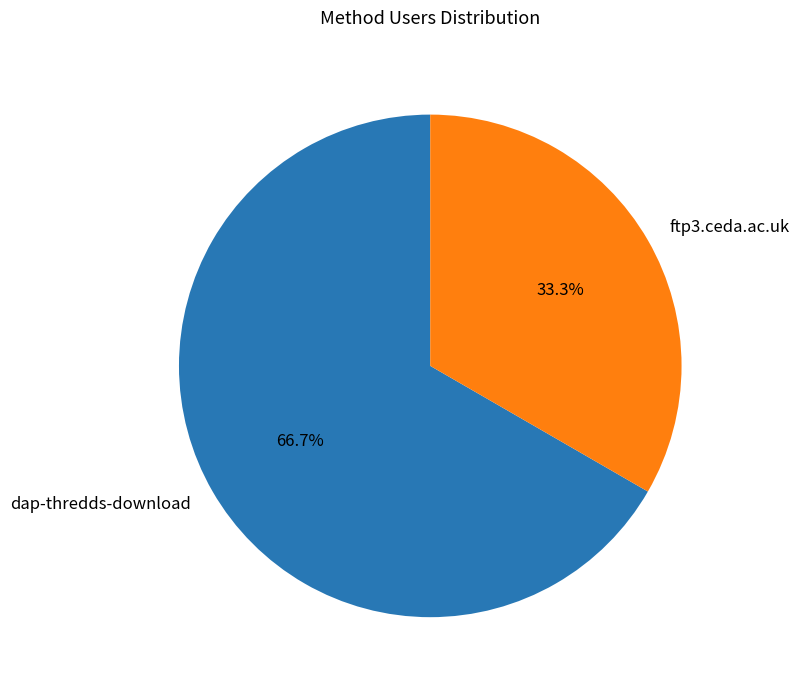

What percentage do dap-thredds-download and ftp3.ceda.ac.uk together represent?

100.0%